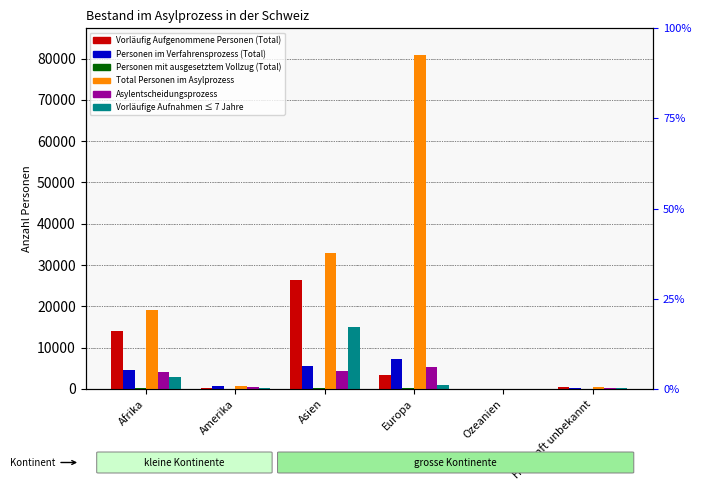

Between Herkunft unbekannt and Amerika, which is larger?

Herkunft unbekannt